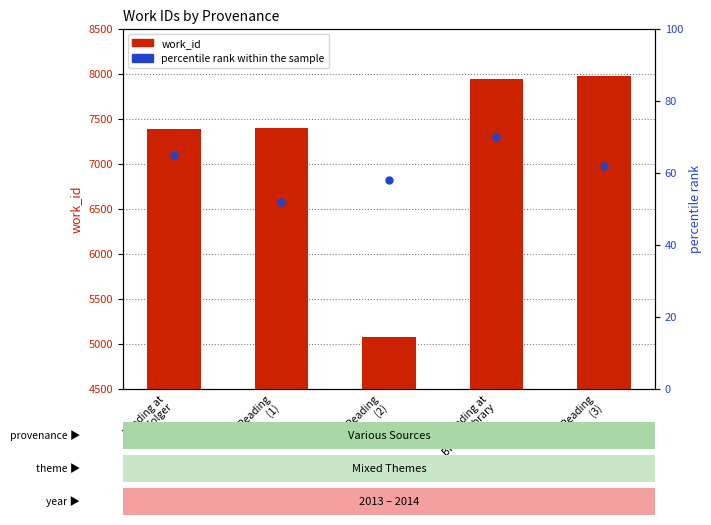

Which series reaches the maximum Y coordinate?

work_id